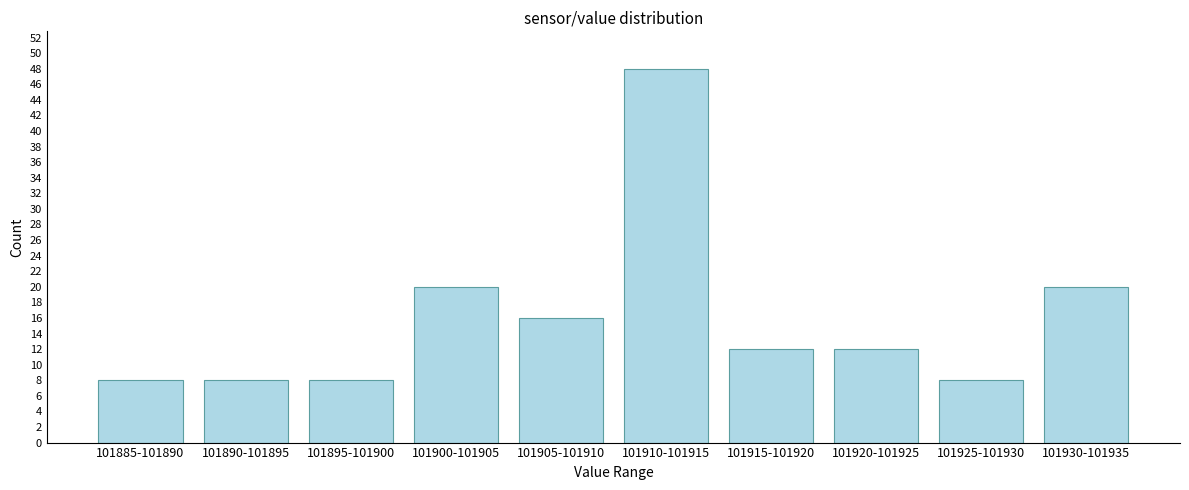

Reading left to right, transcribe all the data shown in this chart.

101885-101890=8	101890-101895=8	101895-101900=8	101900-101905=20	101905-101910=16	101910-101915=48	101915-101920=12	101920-101925=12	101925-101930=8	101930-101935=20